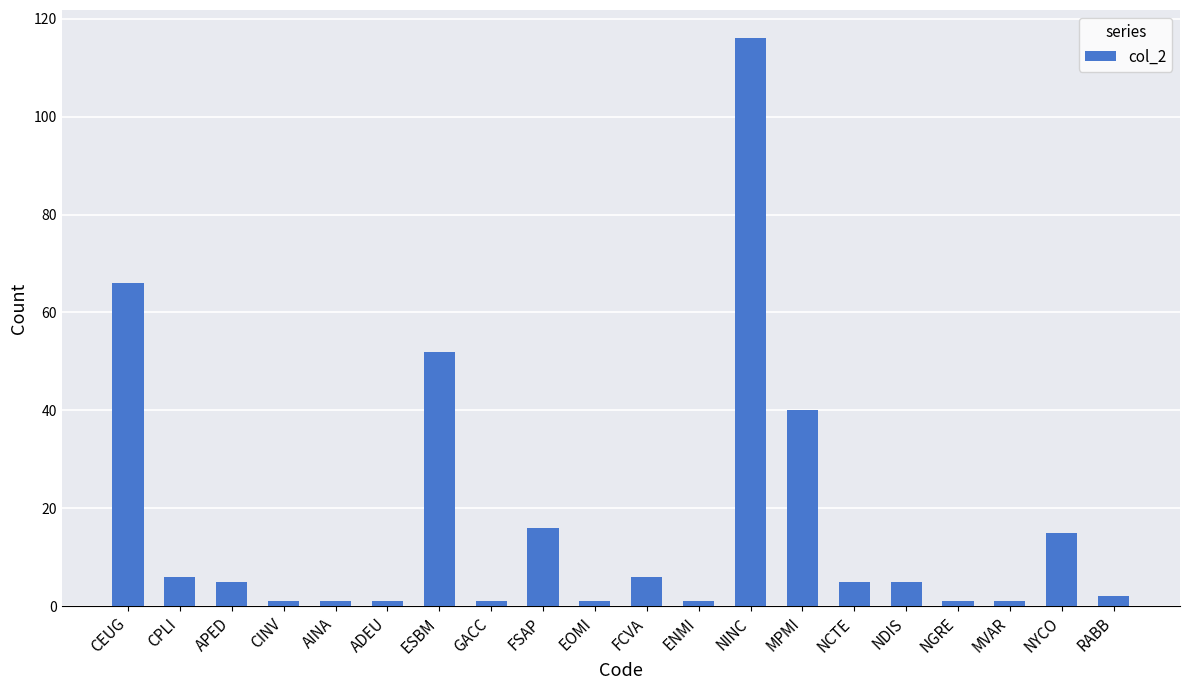

Reading left to right, list all the values displayed in this chart.

66	6	5	1	1	1	52	1	16	1	6	1	116	40	5	5	1	1	15	2